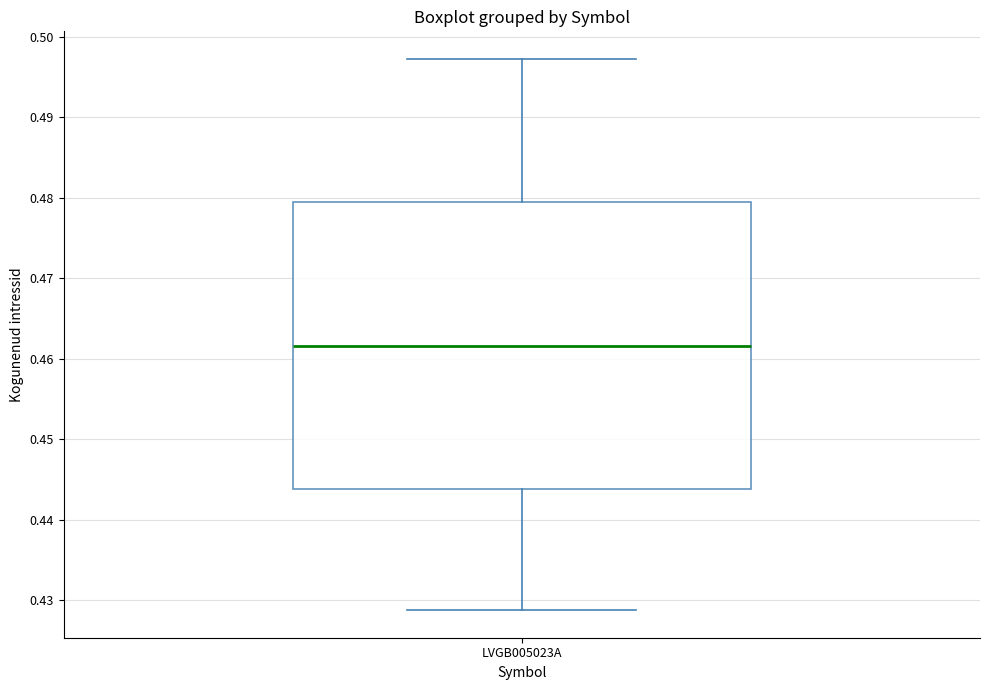

Read this box plot against the y-axis: the position of the median line, the range covered by the box, and the ends of both whiskers. The values are not printed on the chart, so give them approximately, as read against the axis.

median 0.462, box 0.444 to 0.479, whiskers 0.429 to 0.497